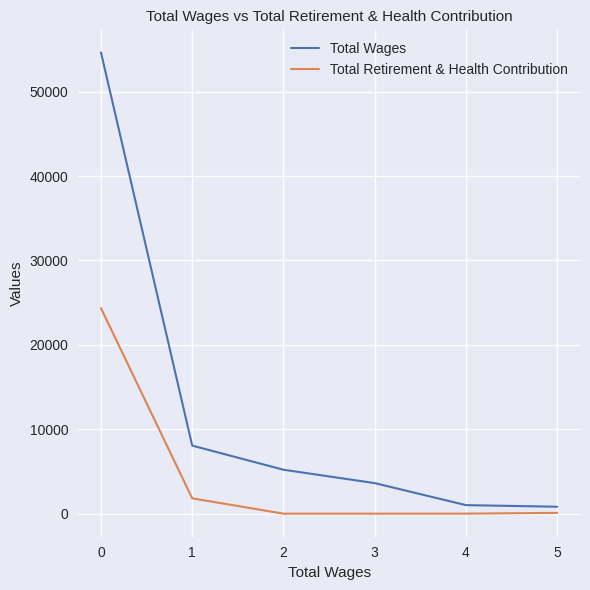

What is the sum of all Total Wages values?

73371